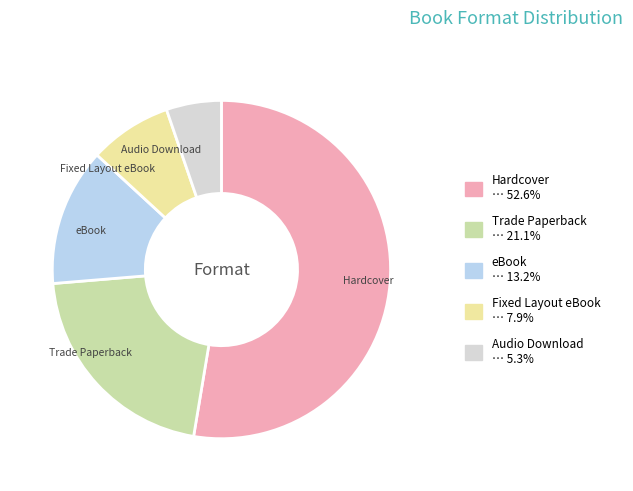

Which slice represents more than half of the pie?

Hardcover